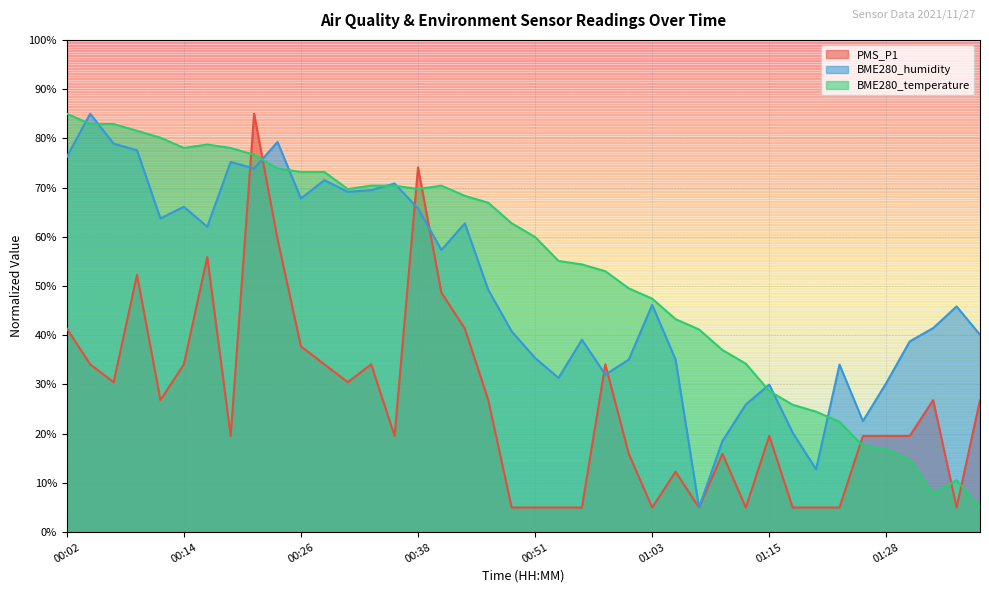

What is the smallest value displayed?

5.0